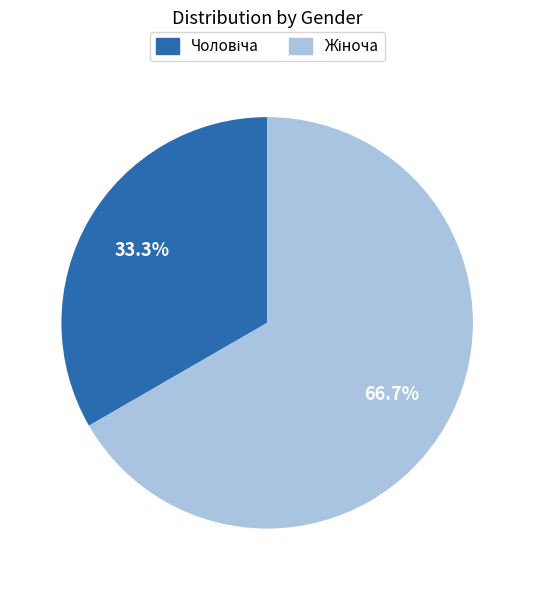

Is there a majority slice in this chart?

Yes